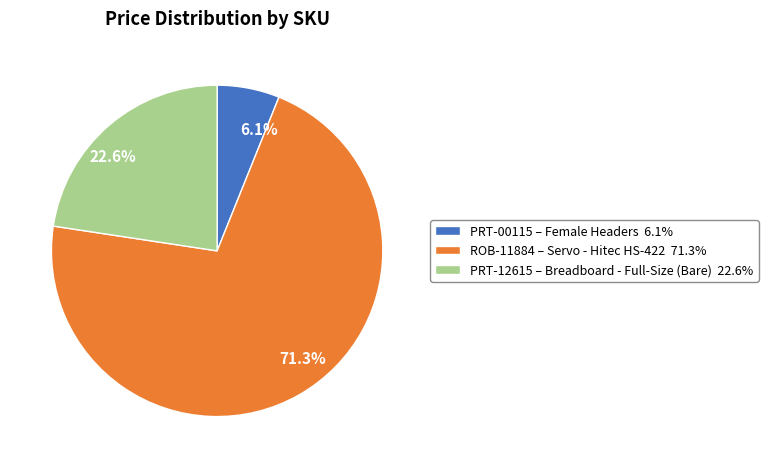

How many slices are in this pie chart?

3